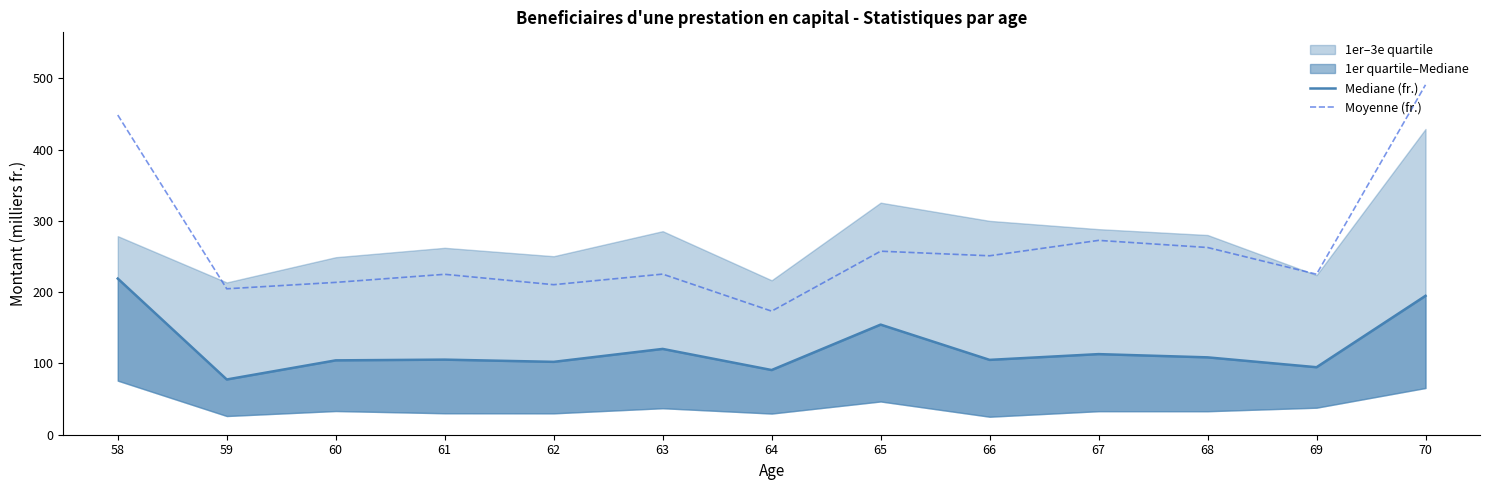

What is the value of the Mediane (fr.) point at the 11th from the left?

108.5